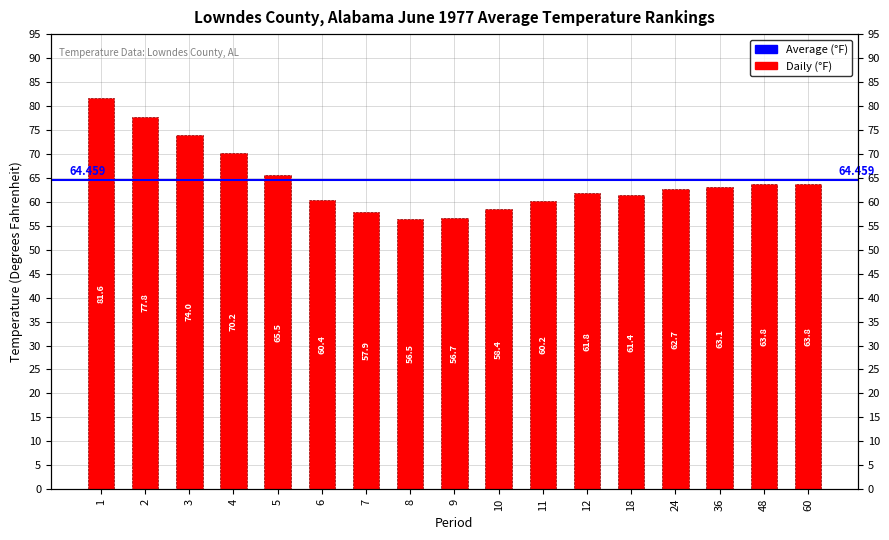

What is the value of the 4th bar from the left?

70.2